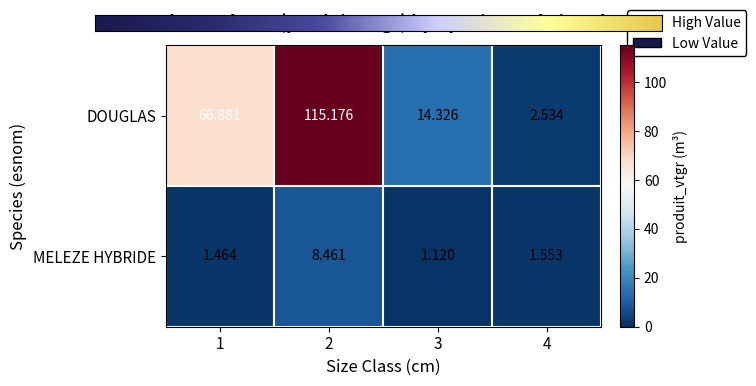

Rank the series by their maximum value, from highest to lowest.

DOUGLAS, MELEZE HYBRIDE